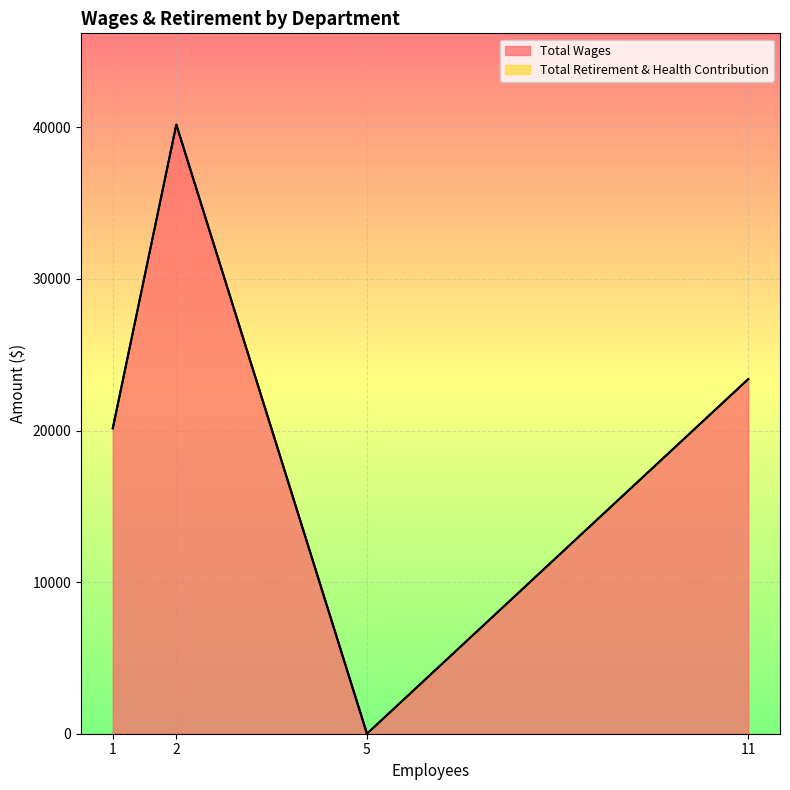

What is the highest value of the Total Wages series?

40174